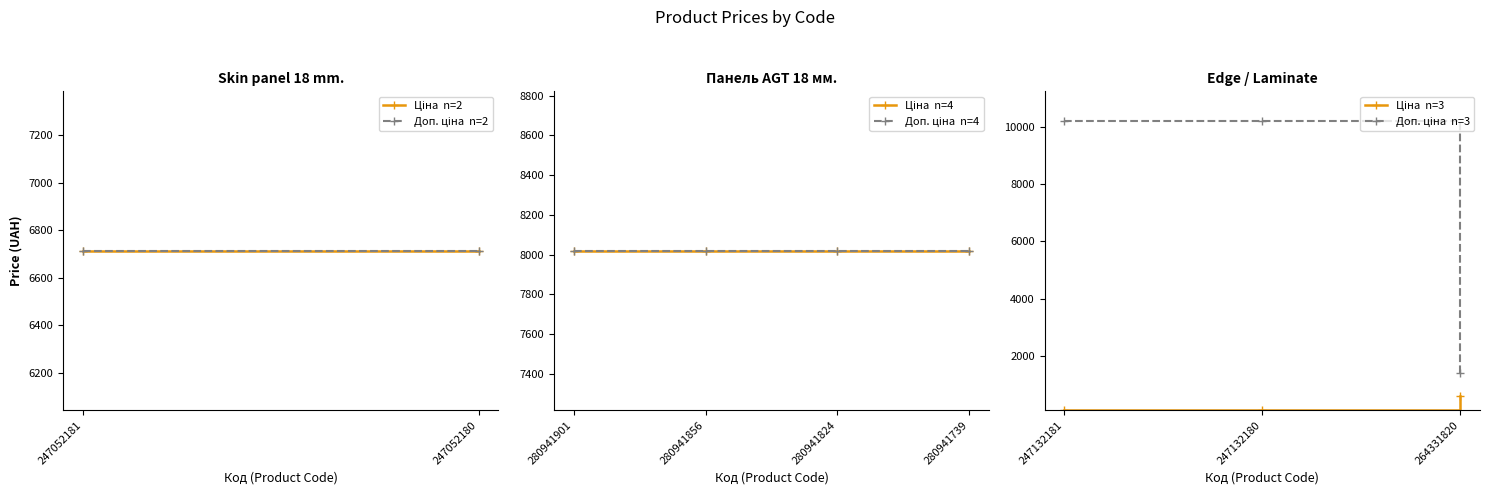

Count the number of data series in this chart.

2